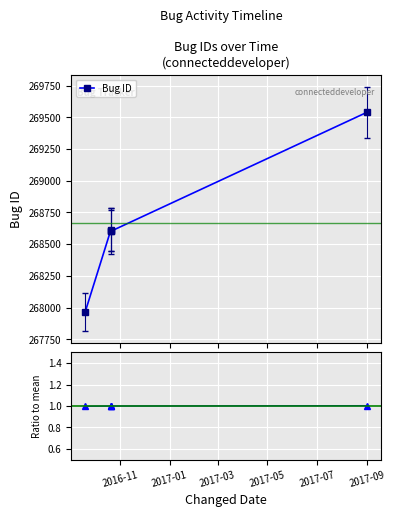

True or false: Ratio to mean and Bug ID intersect in this chart.

False